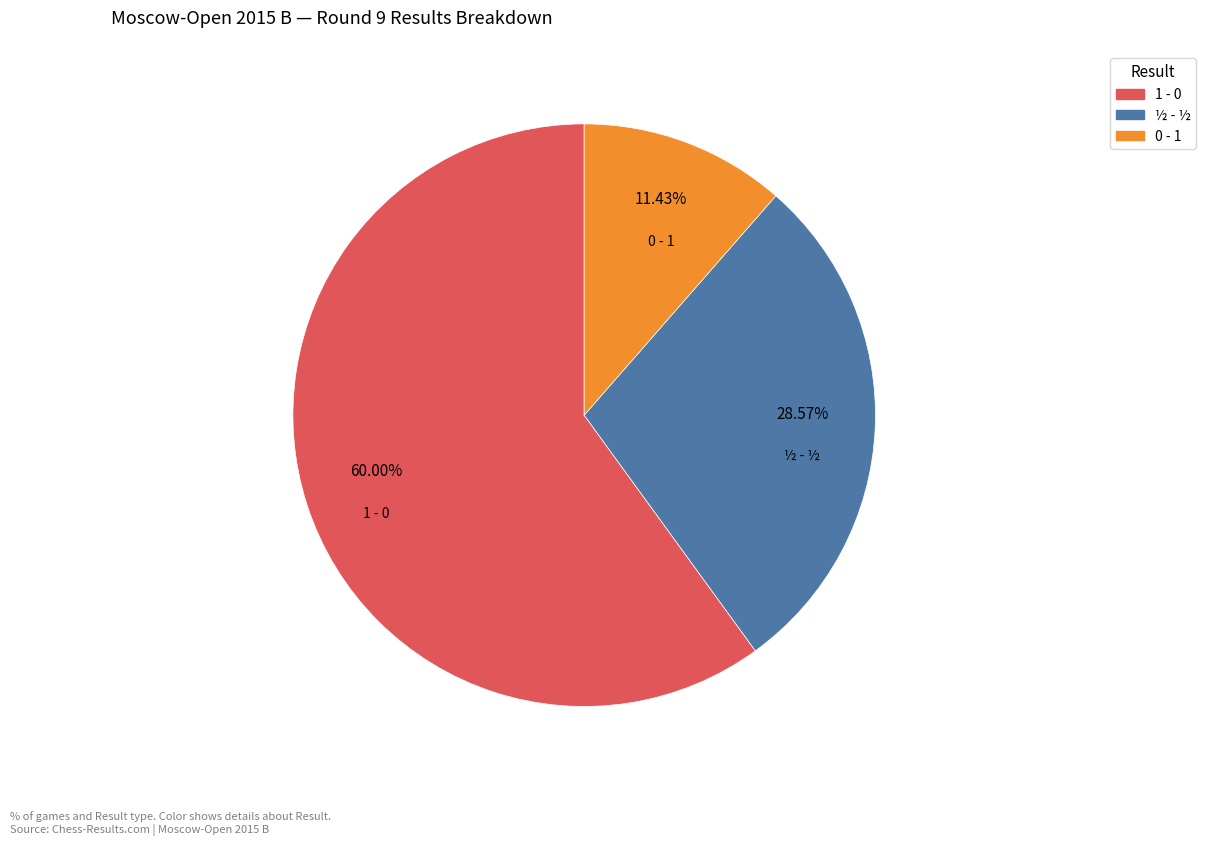

Does 1 - 0 account for over 50% of the chart?

Yes